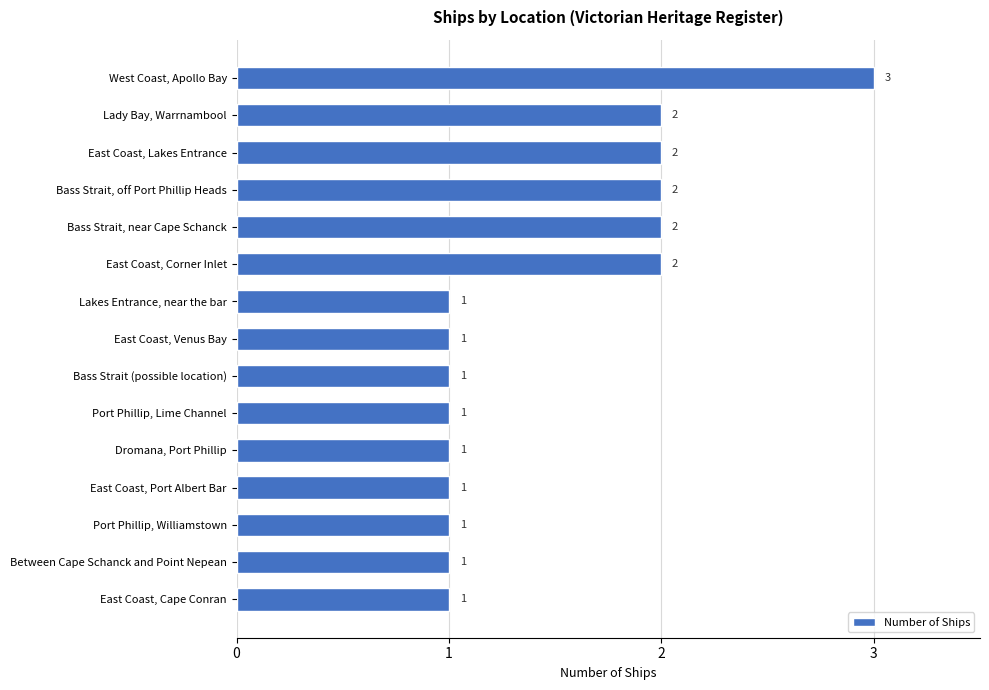

What is the label of the 6th bar from the top?

East Coast, Corner Inlet